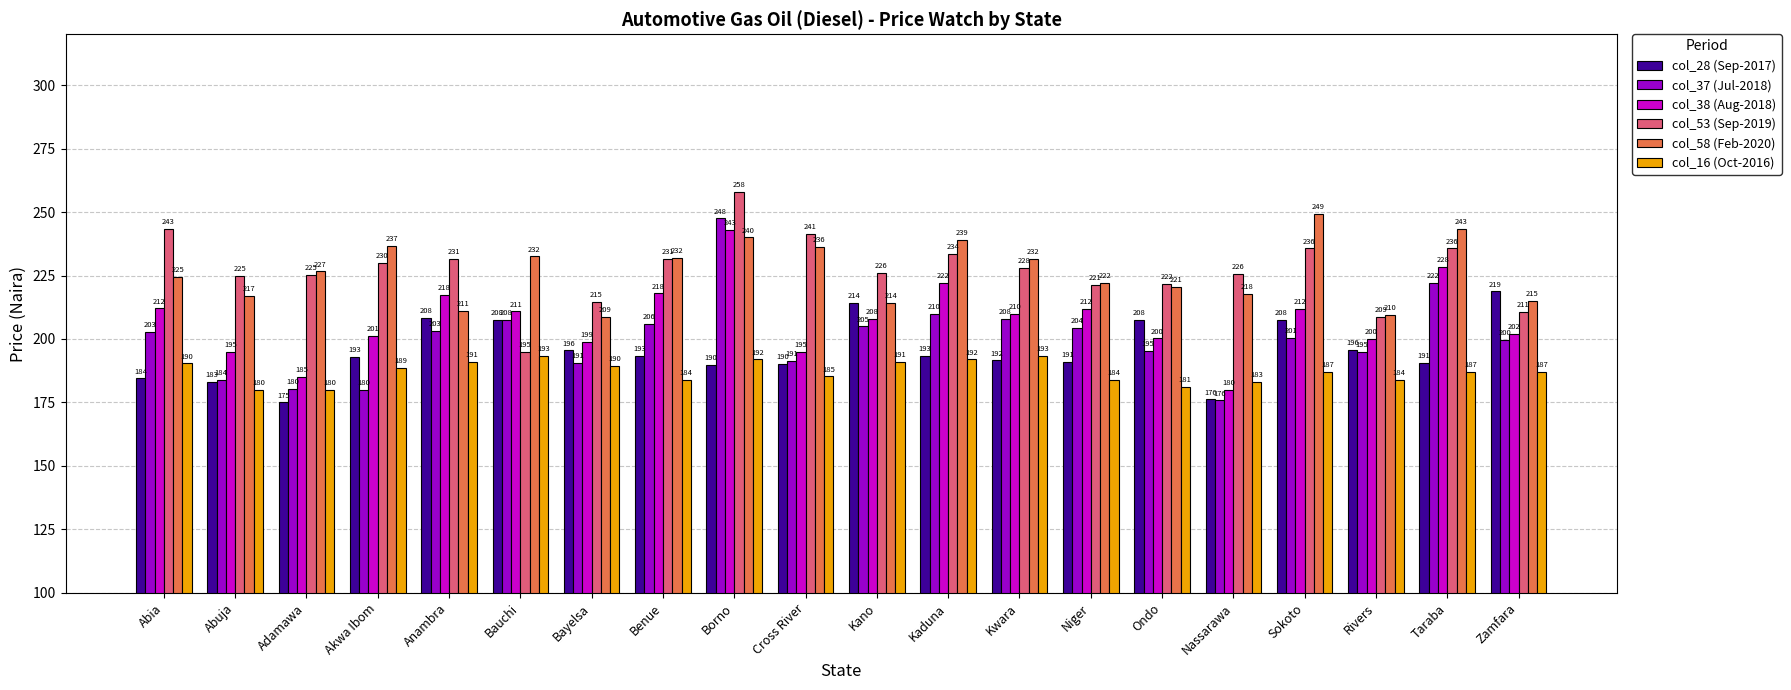

The col_16 (Oct-2016) series shows 58.5 at Kaduna. True or false?

False